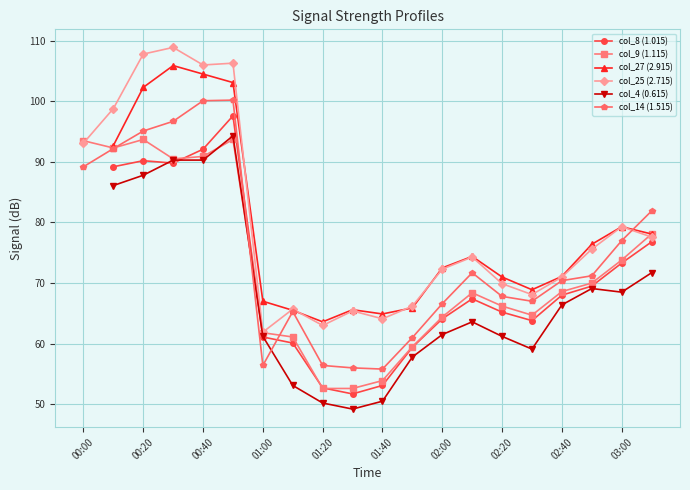

Where is the first local minimum for col_14 (1.515)?

01:00